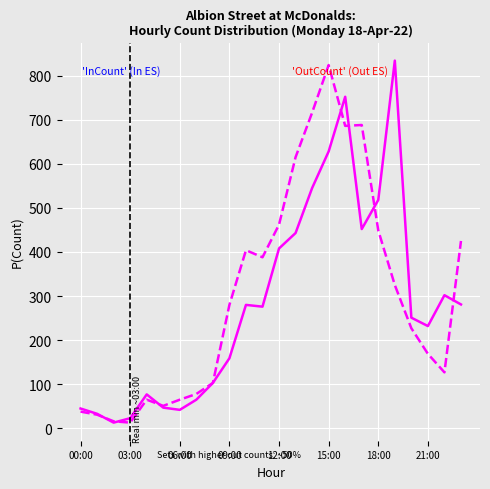

Does the chart have visible grid lines?

Yes